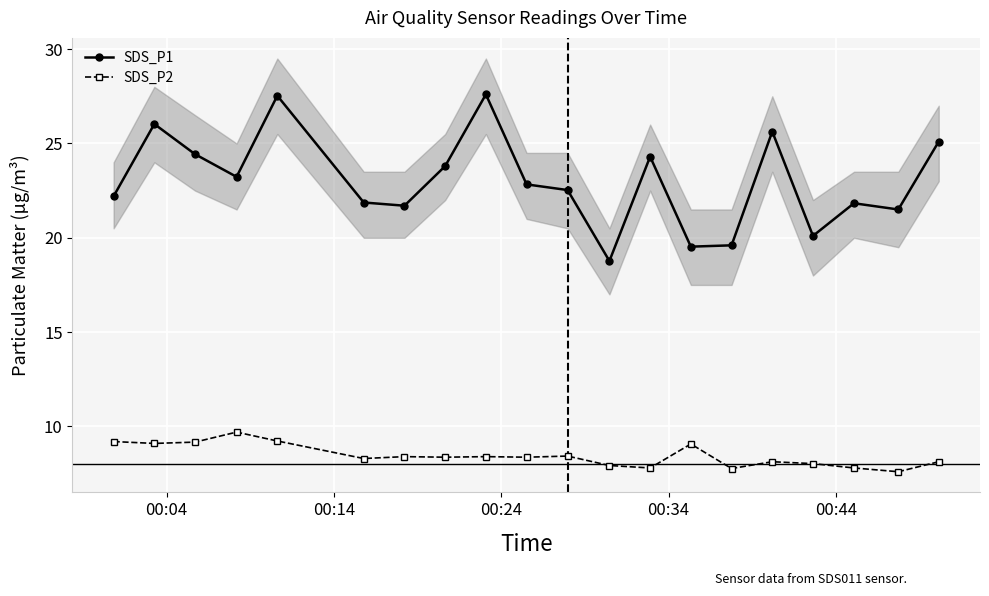

True or false: SDS_P1 and SDS_P2 intersect in this chart.

False